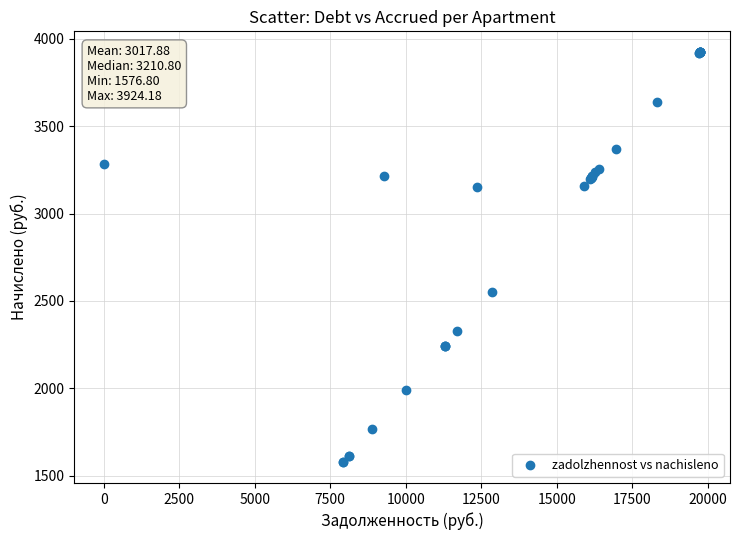

What Y value in the scatter plot is closest to 2750?

2551.5